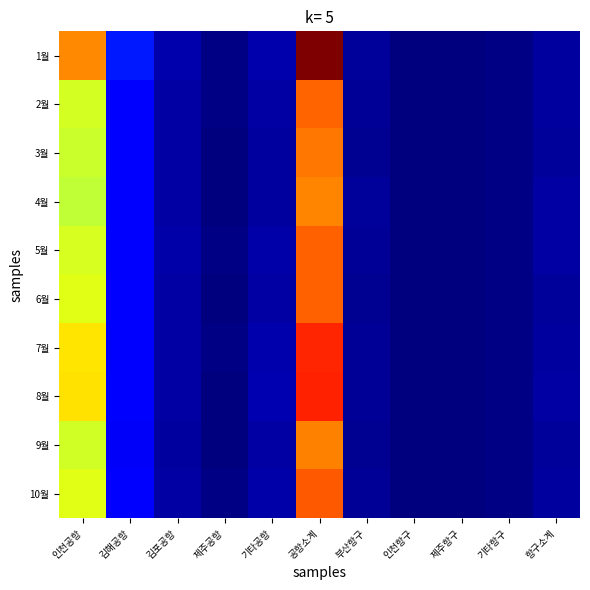

At which category is the sum across all series the highest?

공항소계